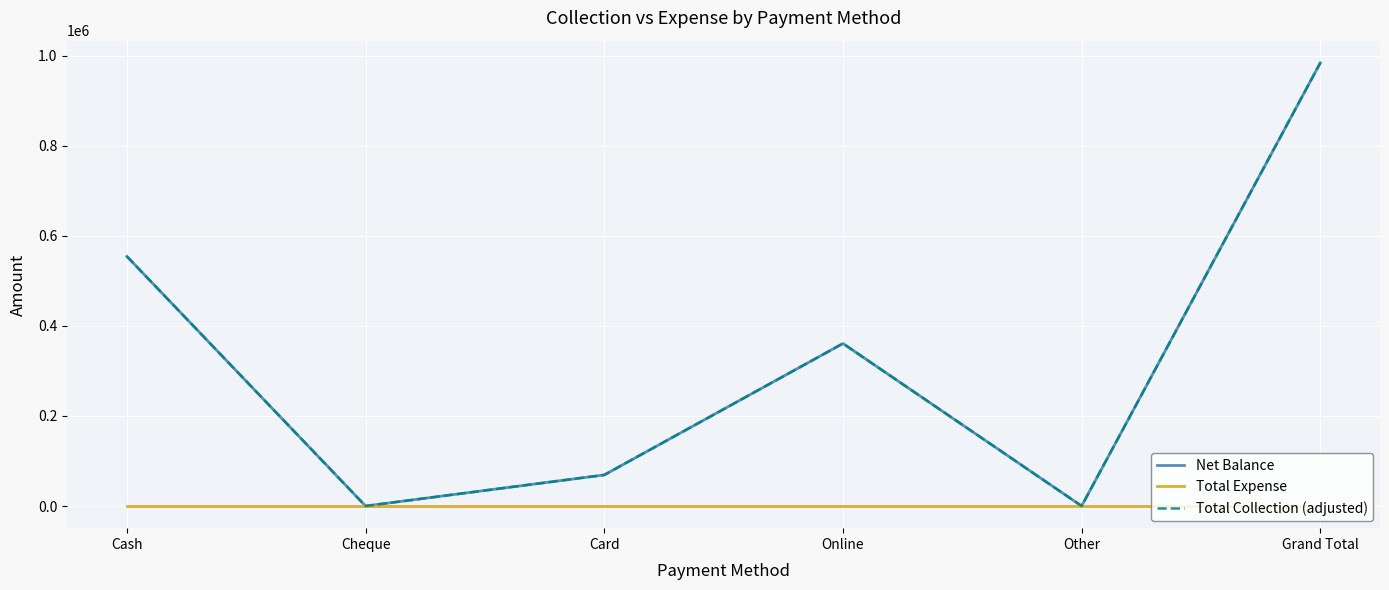

Is the value of Total Expense at Card greater than the value of Net Balance at Grand Total?

No